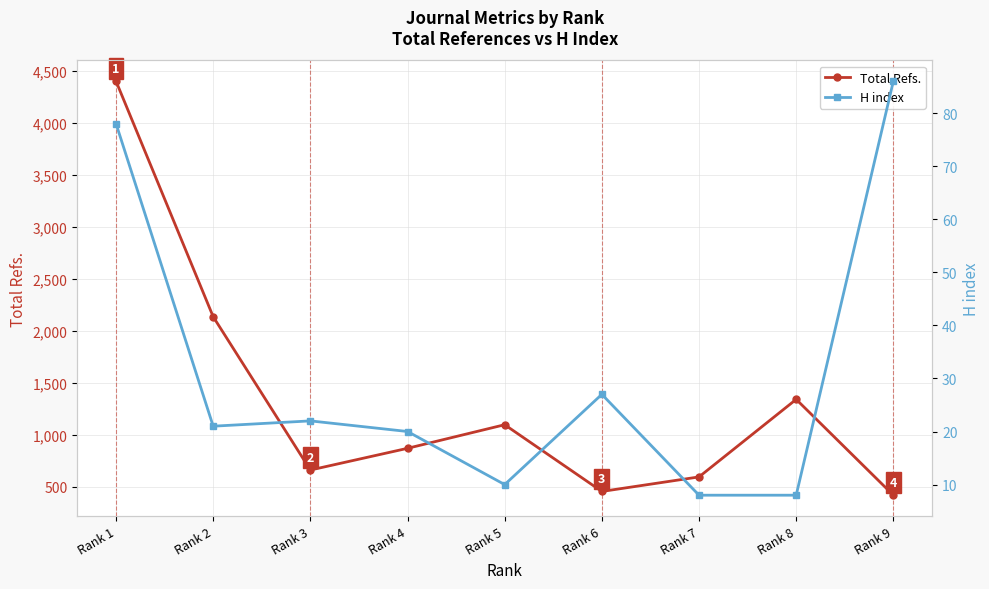

Does the chart have visible grid lines?

Yes